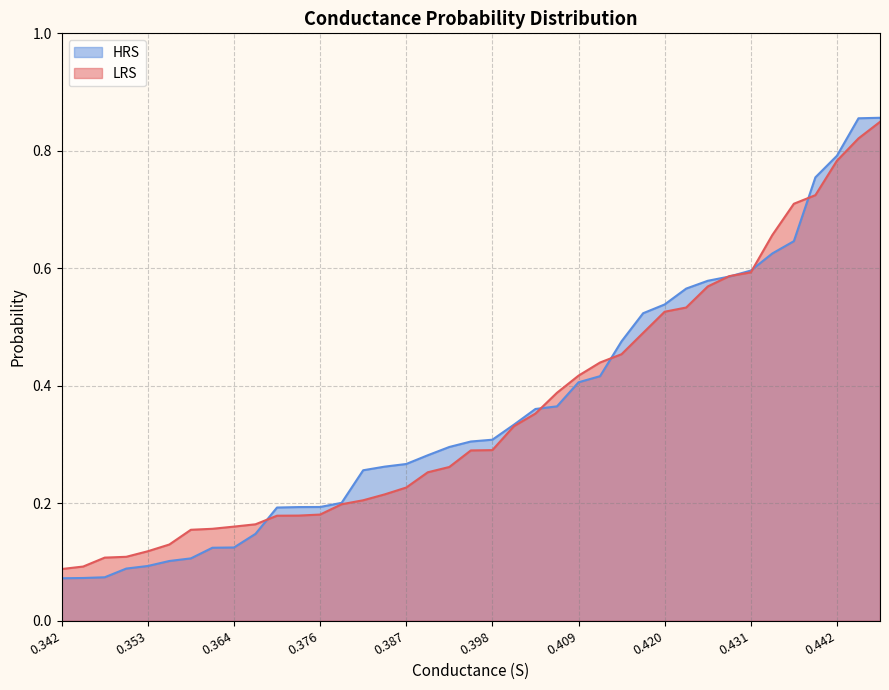

Is it true that HRS equals 0.2 at 0.442?

False